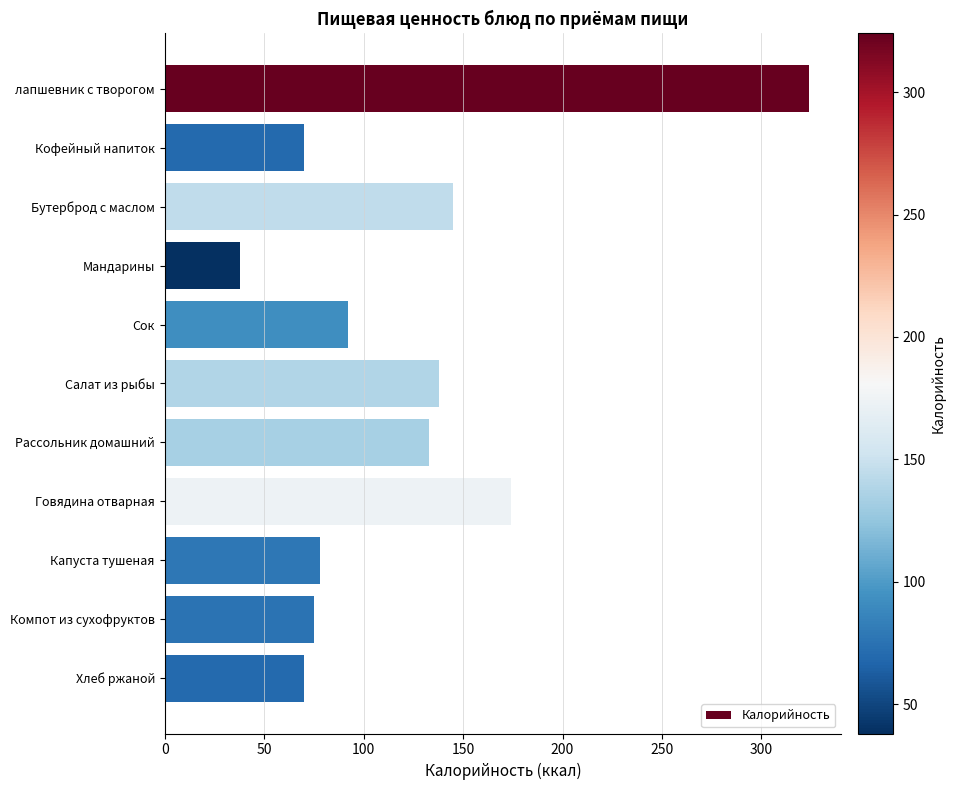

What is the average value?

122